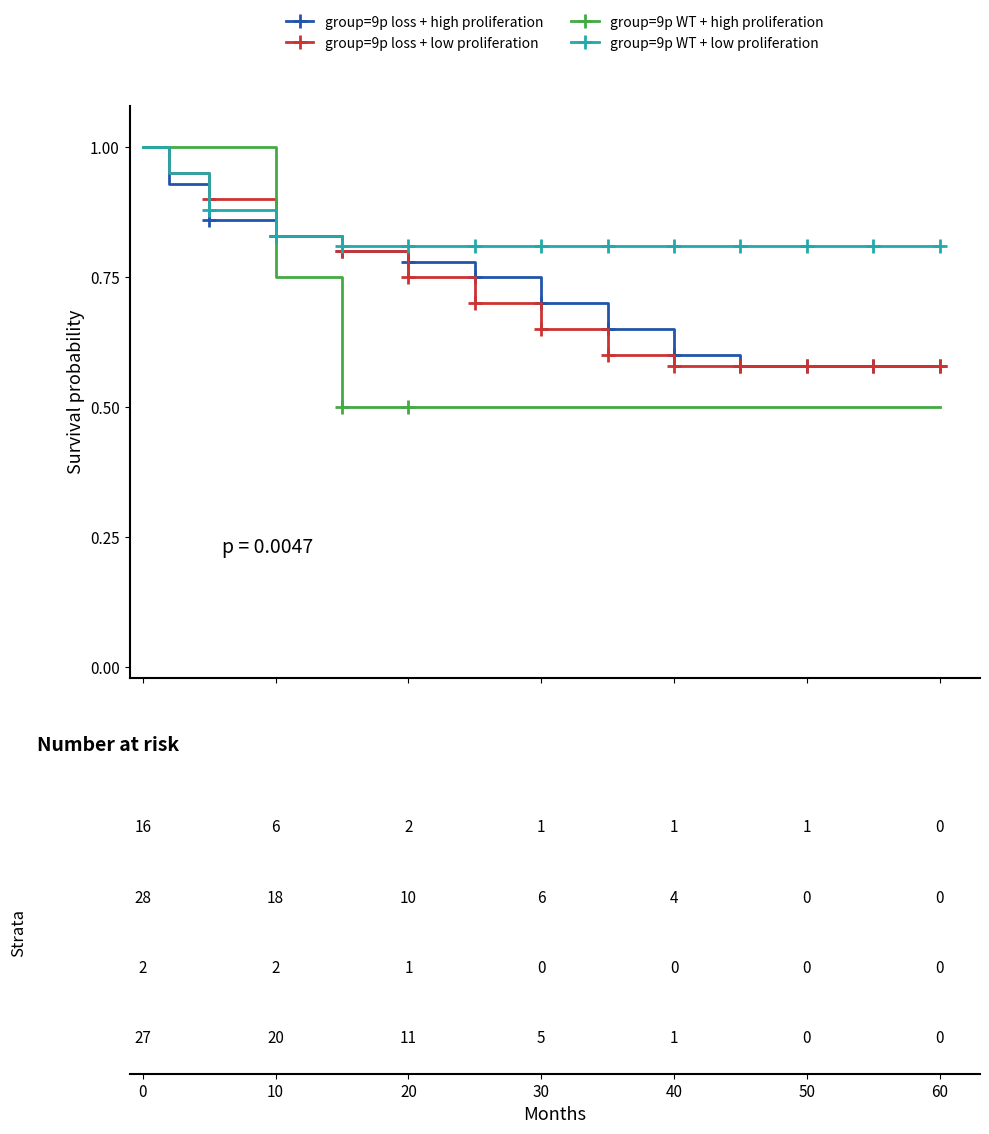

What is the minimum value shown in the chart?

0.5